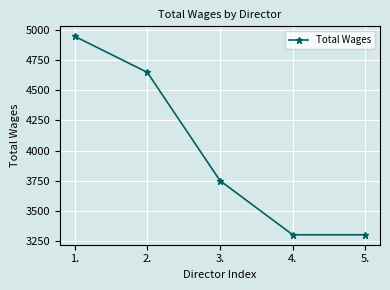

How many values are between 3300 and 4650?

4